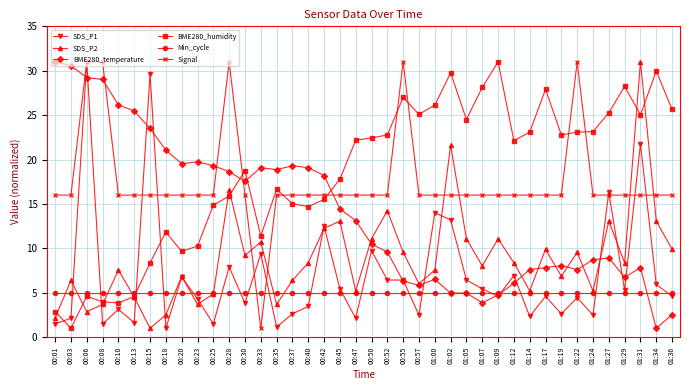

Between 00:10 and 00:30, which series saw the biggest shift?

BME280_humidity